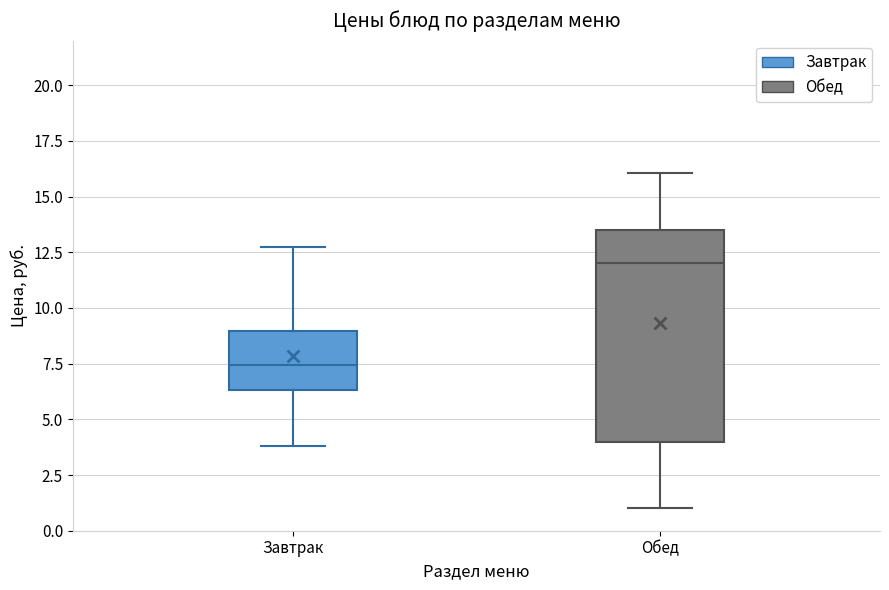

Where does the upper whisker of the box for Обед end on the y-axis? The values are not printed on the chart, so give them approximately, as read against the axis.

16.0